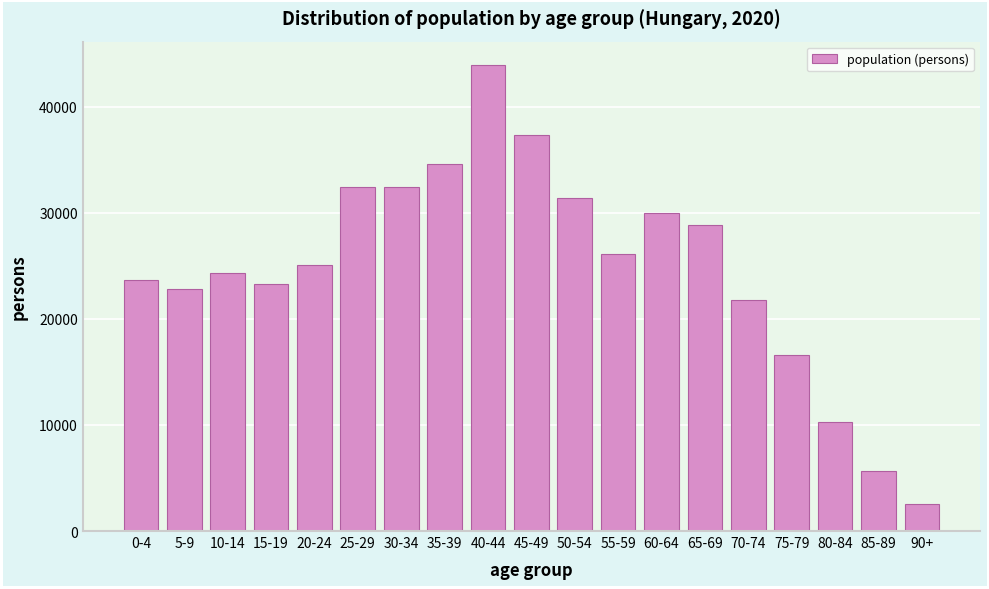

Read the value at 65-69, to the nearest 50.

28900